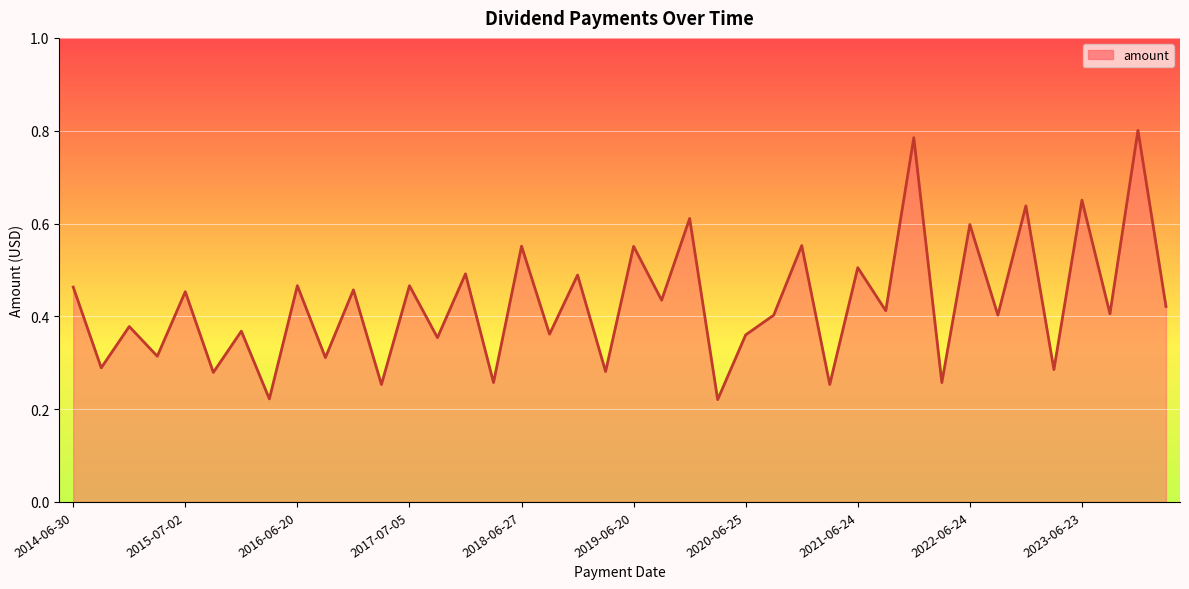

At which category does the chart reach its peak across all series?

2023-12-21